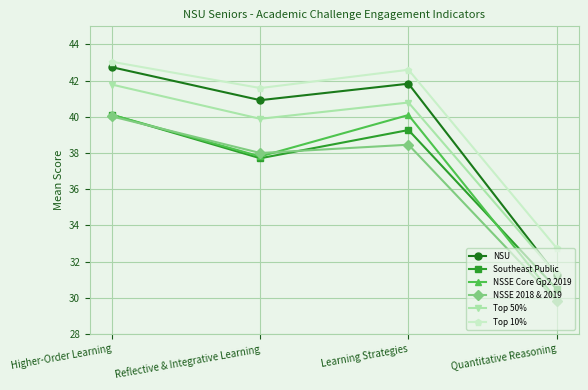

Which category has the lowest value across all series?

Quantitative Reasoning